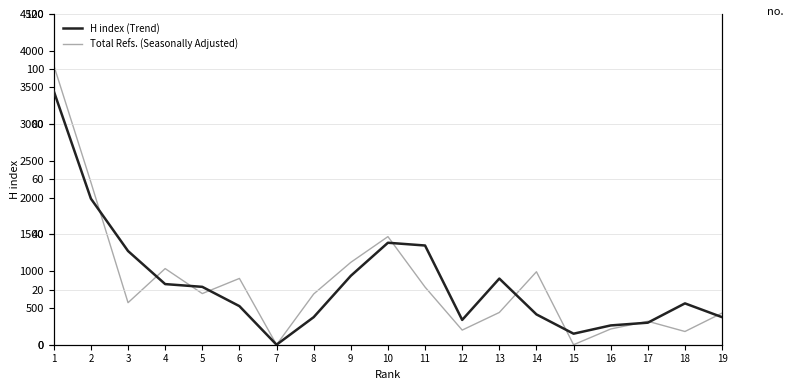

How many data points does each series have?

19